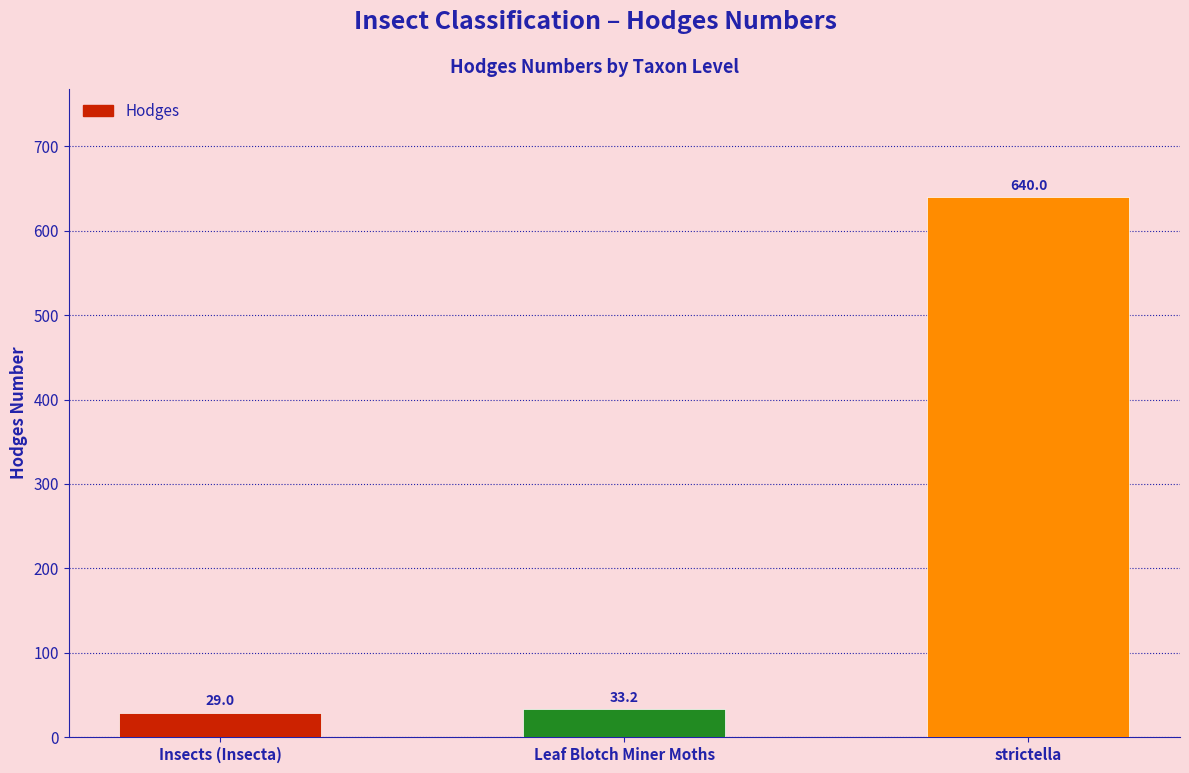

What is the label of the 3rd bar from the right?

Insects (Insecta)